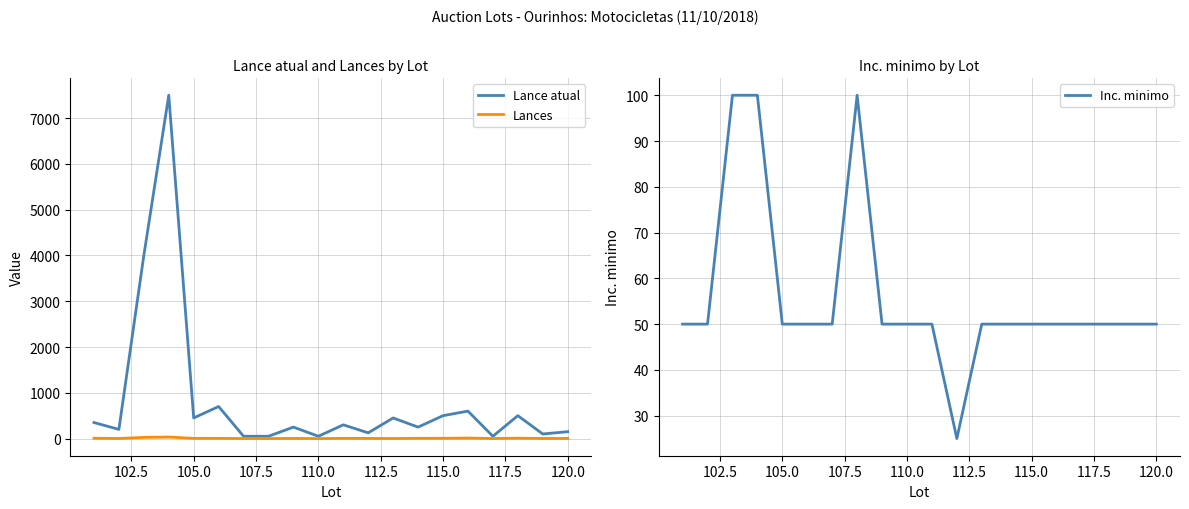

Is it true that Inc. minimo equals 50 at 115.0?

True